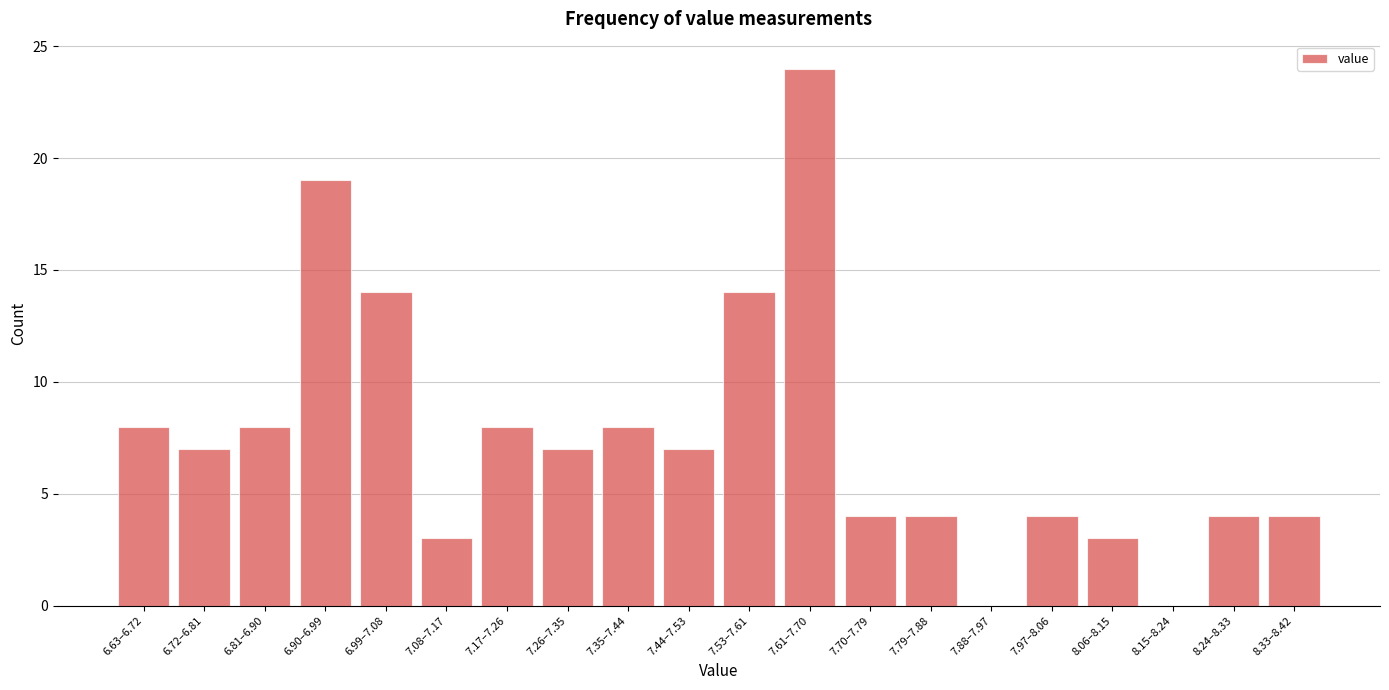

Reading left to right, what are all the values shown in this chart?

6.63–6.72=8	6.72–6.81=7	6.81–6.90=8	6.90–6.99=19	6.99–7.08=14	7.08–7.17=3	7.17–7.26=8	7.26–7.35=7	7.35–7.44=8	7.44–7.53=7	7.53–7.61=14	7.61–7.70=24	7.70–7.79=4	7.79–7.88=4	7.88–7.97=0	7.97–8.06=4	8.06–8.15=3	8.15–8.24=0	8.24–8.33=4	8.33–8.42=4